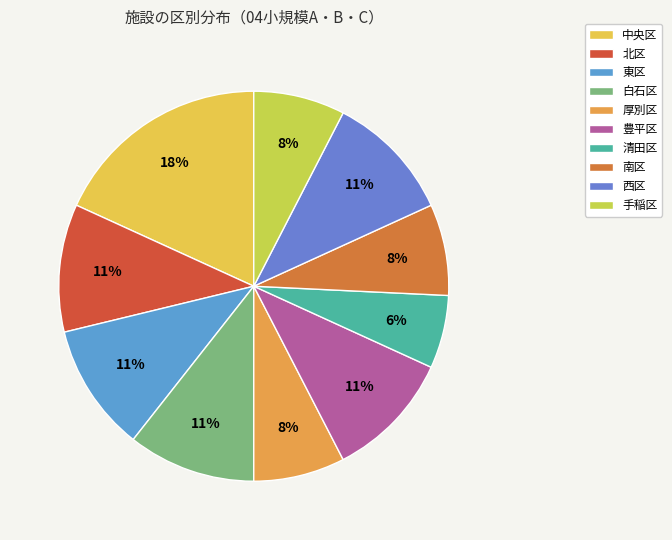

Count the number of slices in the pie.

10